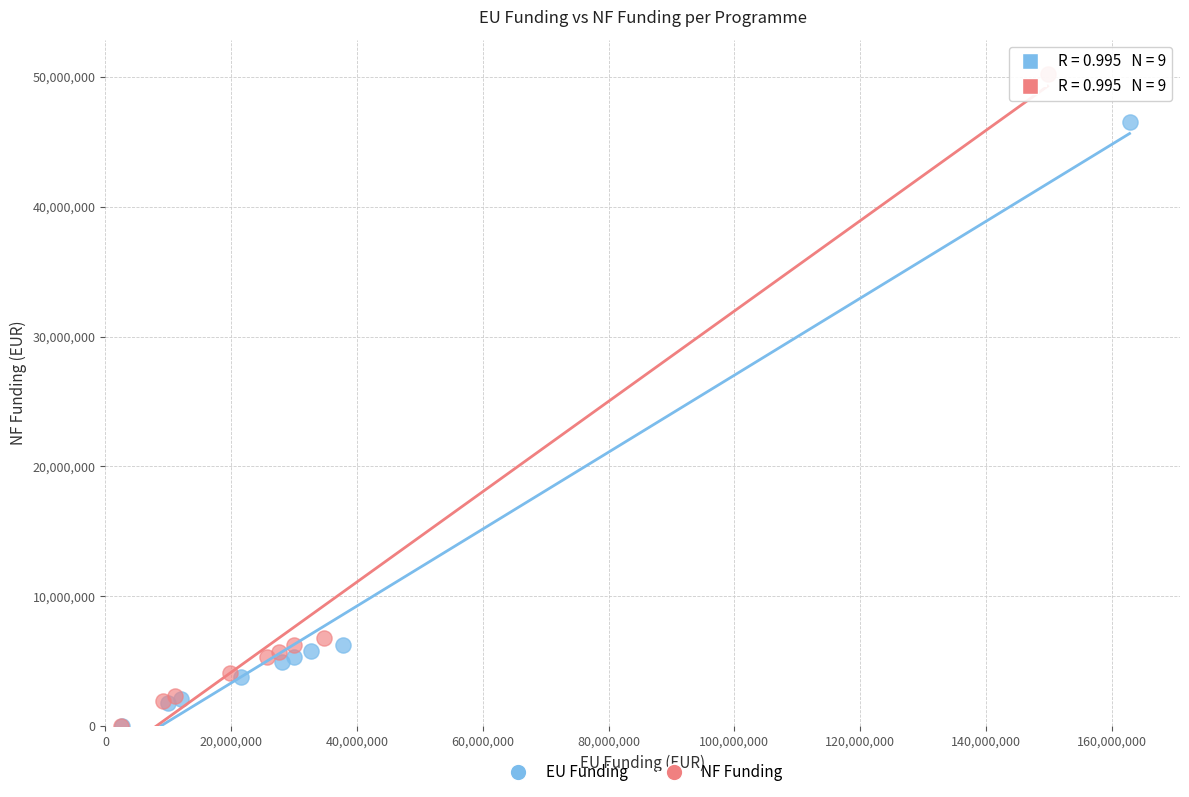

Which series reaches the maximum Y coordinate?

NF Funding